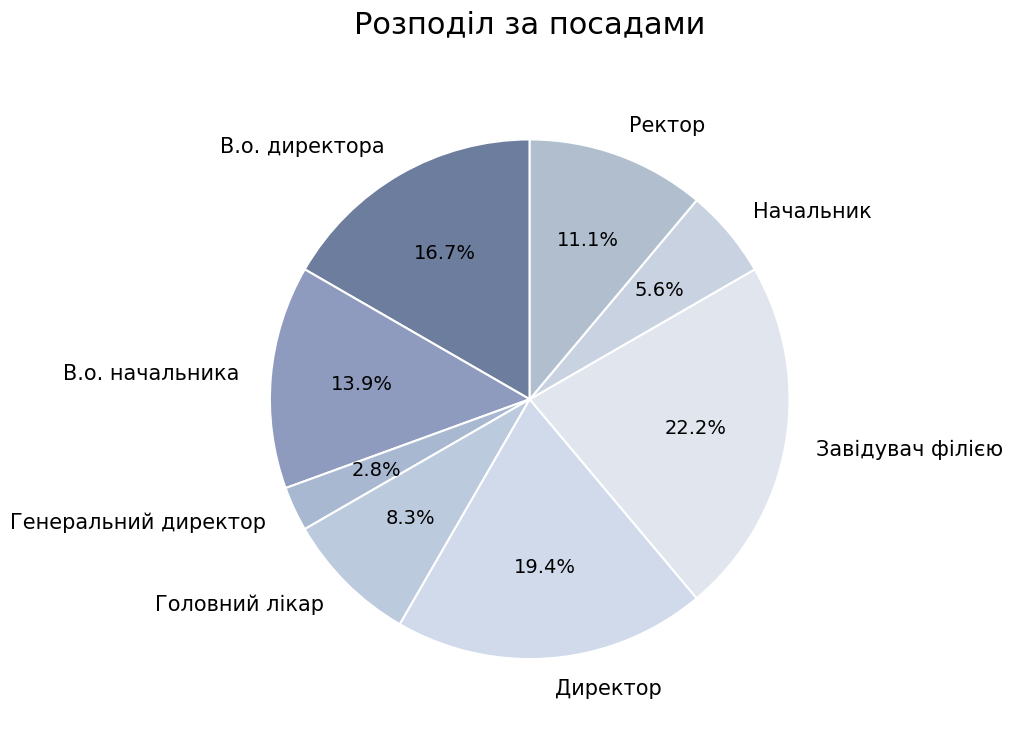

Approximately how many times larger is the value at В.о. начальника compared to Директор?

0.7